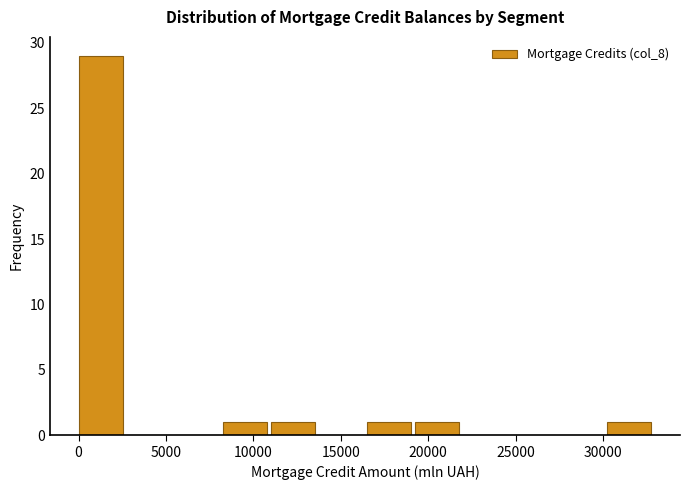

Reading left to right, list every bar in this chart as the range it spans on the x-axis followed by its height. Neither the bar edges nor the heights are printed on the chart, so give them approximately, as read against the axes.

0 to 2500: 29
2500 to 5500: 0
5500 to 8000: 0
8000 to 11000: 1
11000 to 13500: 1
13500 to 16500: 0
16500 to 19000: 1
19000 to 22000: 1
22000 to 24500: 0
24500 to 27500: 0
27500 to 30000: 0
30000 to 33000: 1